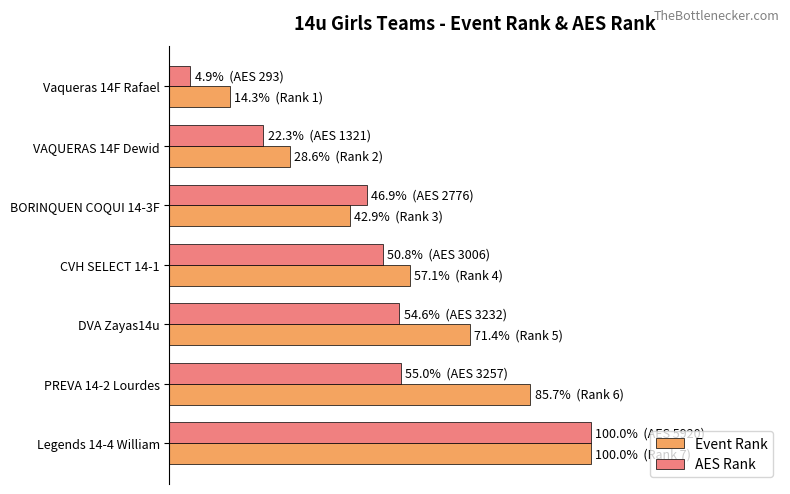

List the series in order of their peak value, highest first.

Event Rank, AES Rank